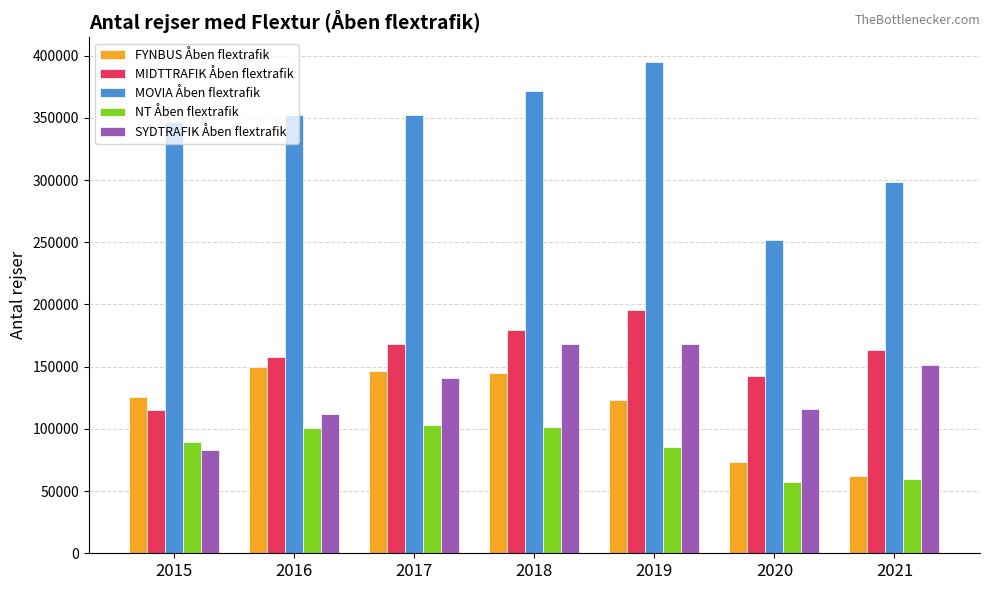

Which series has the largest total across all categories?

MOVIA Åben flextrafik